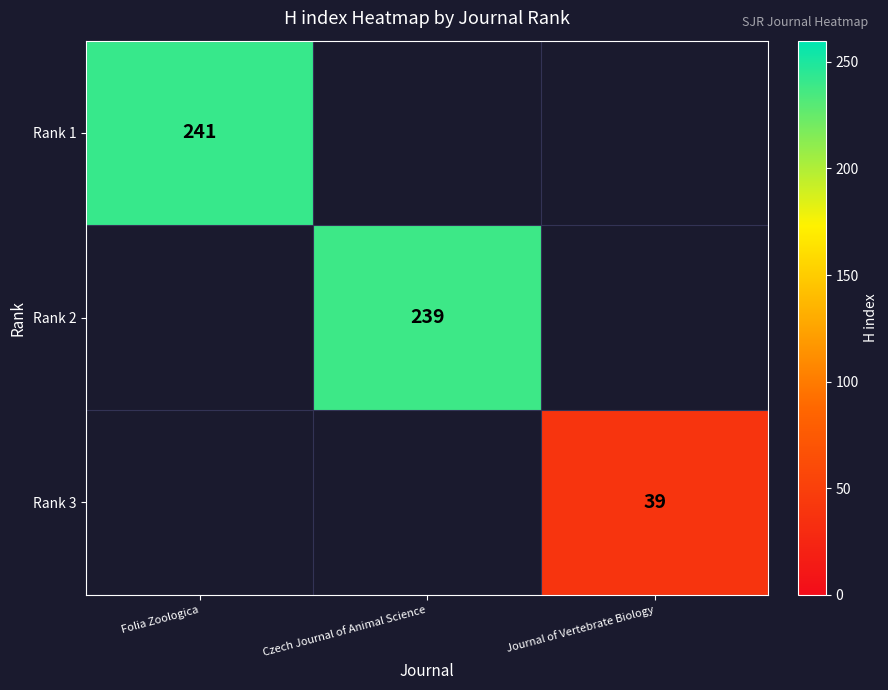

How many distinct data groups are displayed?

3